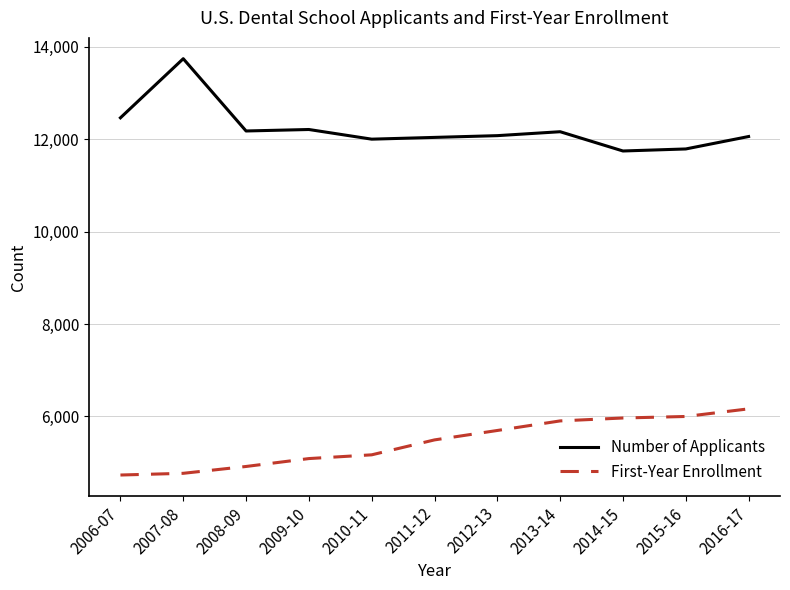

Read the First-Year Enrollment value at 2006-07, to the nearest 50.

4750